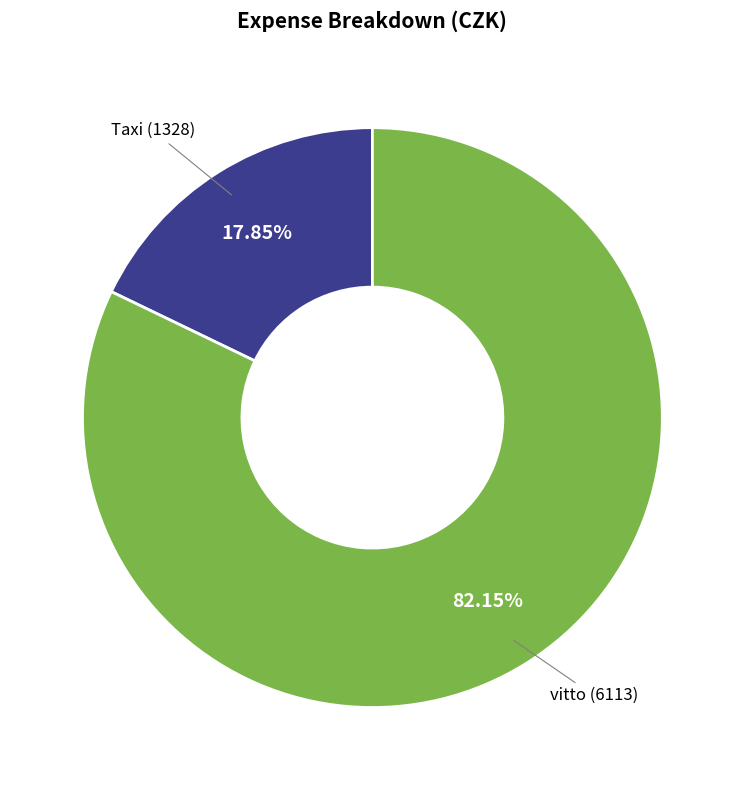

Does any single category account for the majority?

Yes